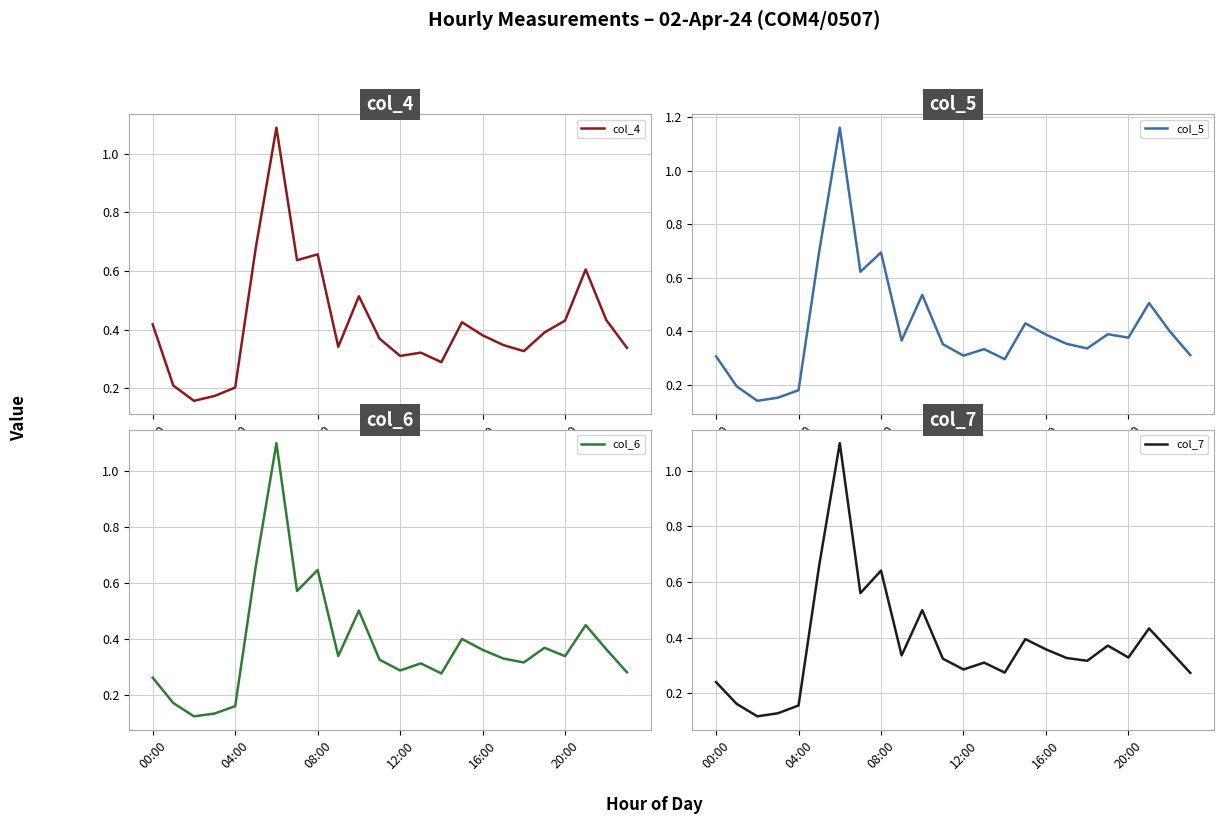

What is the difference between the maximum and minimum values in the col_6 series?

1.0